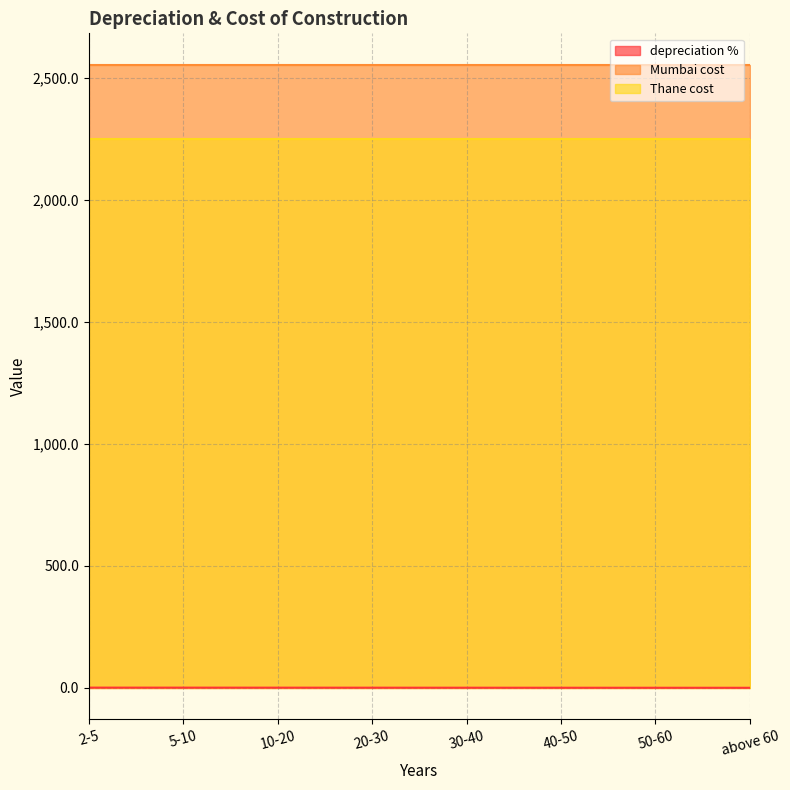

Where is depreciation % nearest to the value 0?

above 60